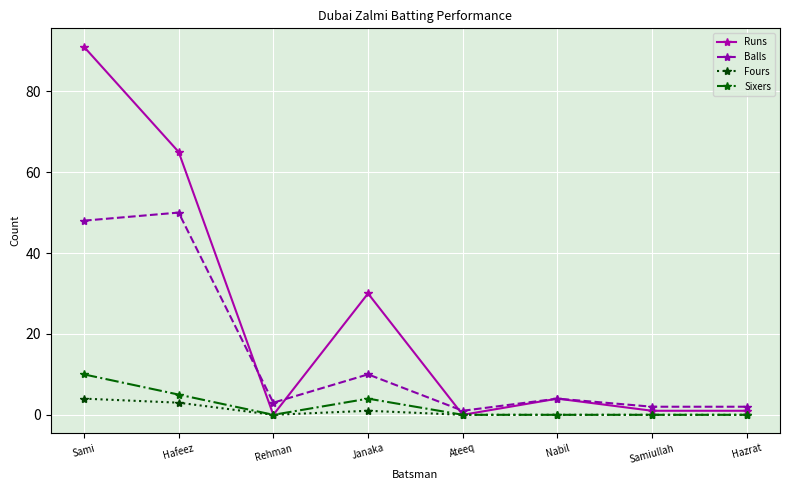

True or false: Fours has more than 2 points higher than both neighbors.

False